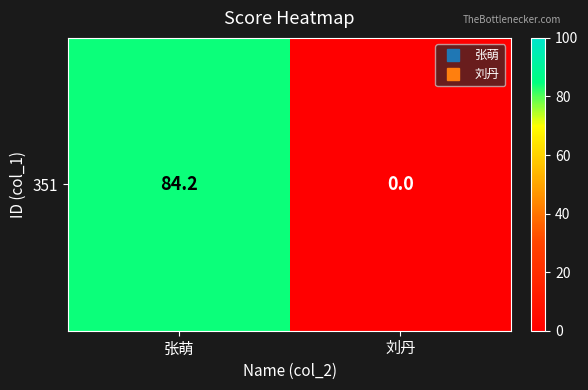

How many distinct data groups are displayed?

1